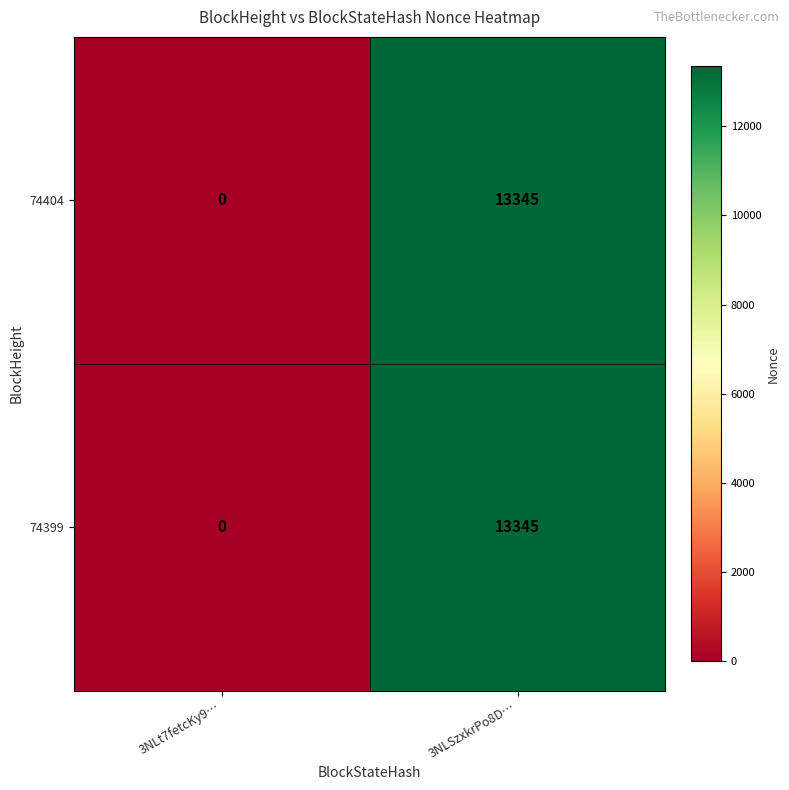

Reading left to right, extract all data points from this chart.

74404: 0	13345
74399: 0	13345